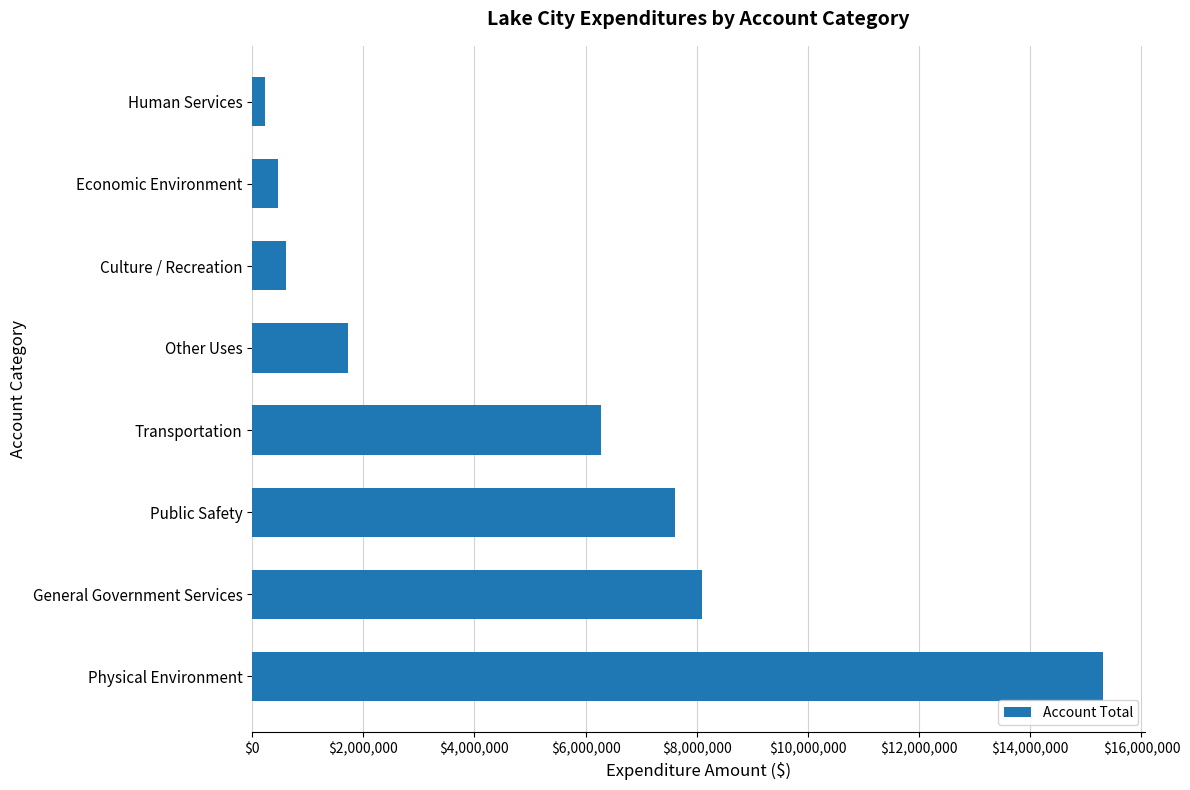

Rank the categories by value from lowest to highest.

Human Services, Economic Environment, Culture / Recreation, Other Uses, Transportation, Public Safety, General Government Services, Physical Environment